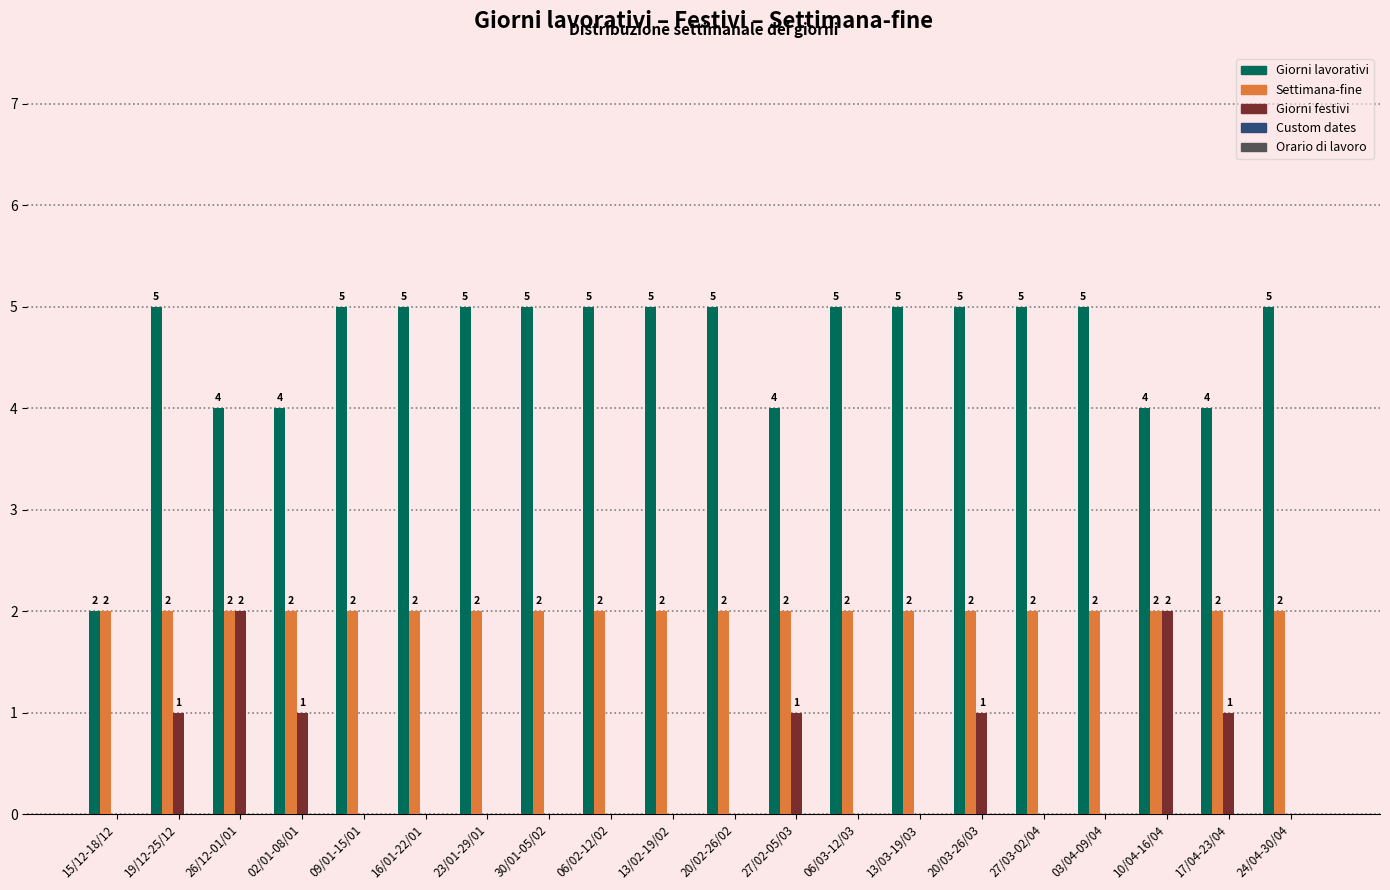

True or false: Giorni festivi has a value of 0 at 10/04-16/04.

False